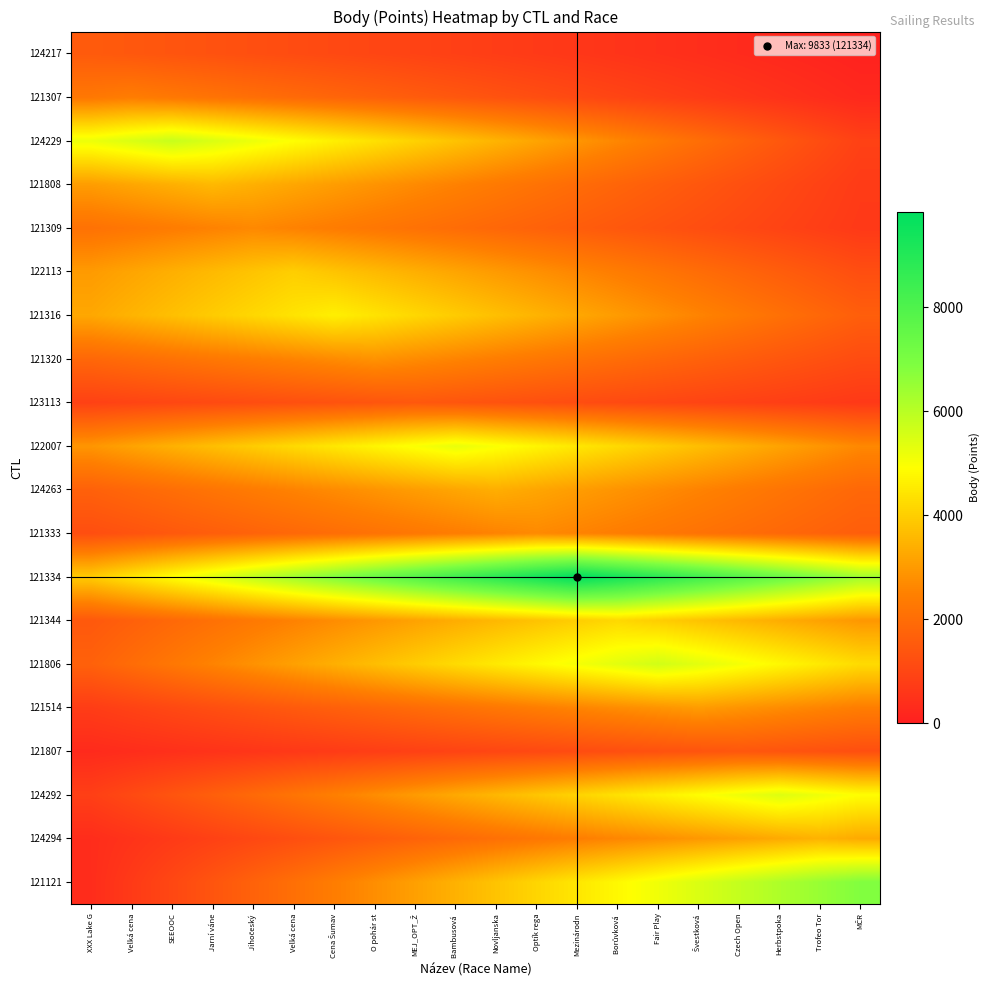

What is the difference between the highest and lowest values at Czech Open?

7562.2